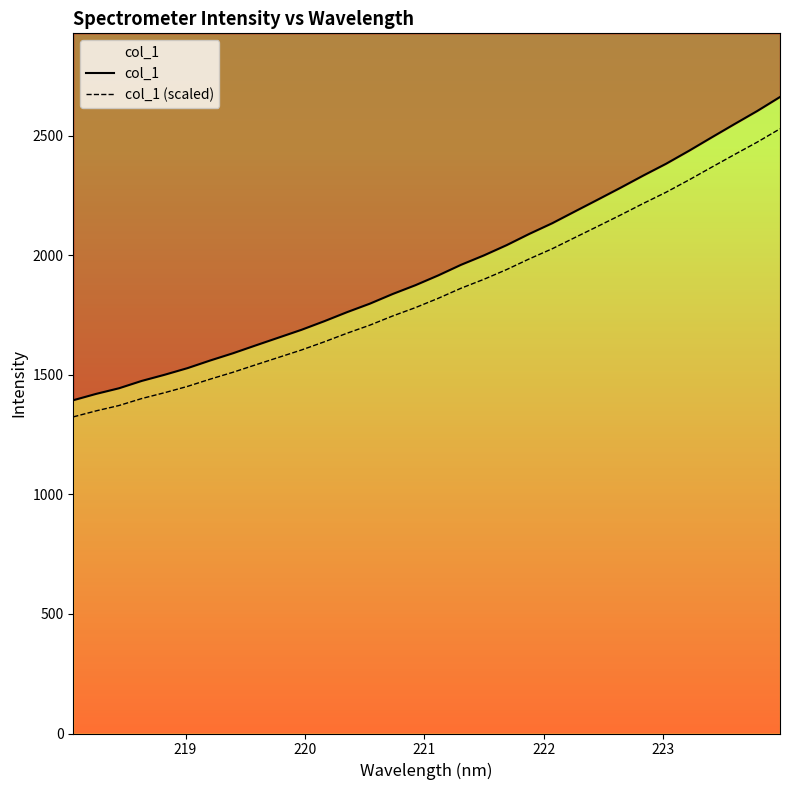

Reading left to right, extract all data points from this chart.

col_1: 1393.8	1420.3	1443.7	1474.6	1500.2	1527.9	1560.0	1590.3	1623.3	1655.7	1688.3	1724.2	1762.1	1797.7	1838.0	1874.9	1915.9	1960.2	1999.4	2042.4	2089.7	2134.0	2183.5	2232.7	2282.4	2333.6	2382.8	2436.8	2493.0	2548.5	2603.3	2661.9
col_1 (scaled): 1324.1	1349.3	1371.5	1400.8	1425.2	1451.5	1482.0	1510.8	1542.1	1573.0	1603.8	1638.0	1674.0	1707.8	1746.1	1781.2	1820.1	1862.2	1899.4	1940.2	1985.2	2027.3	2074.3	2121.1	2168.3	2216.9	2263.7	2314.9	2368.3	2421.1	2473.2	2528.9